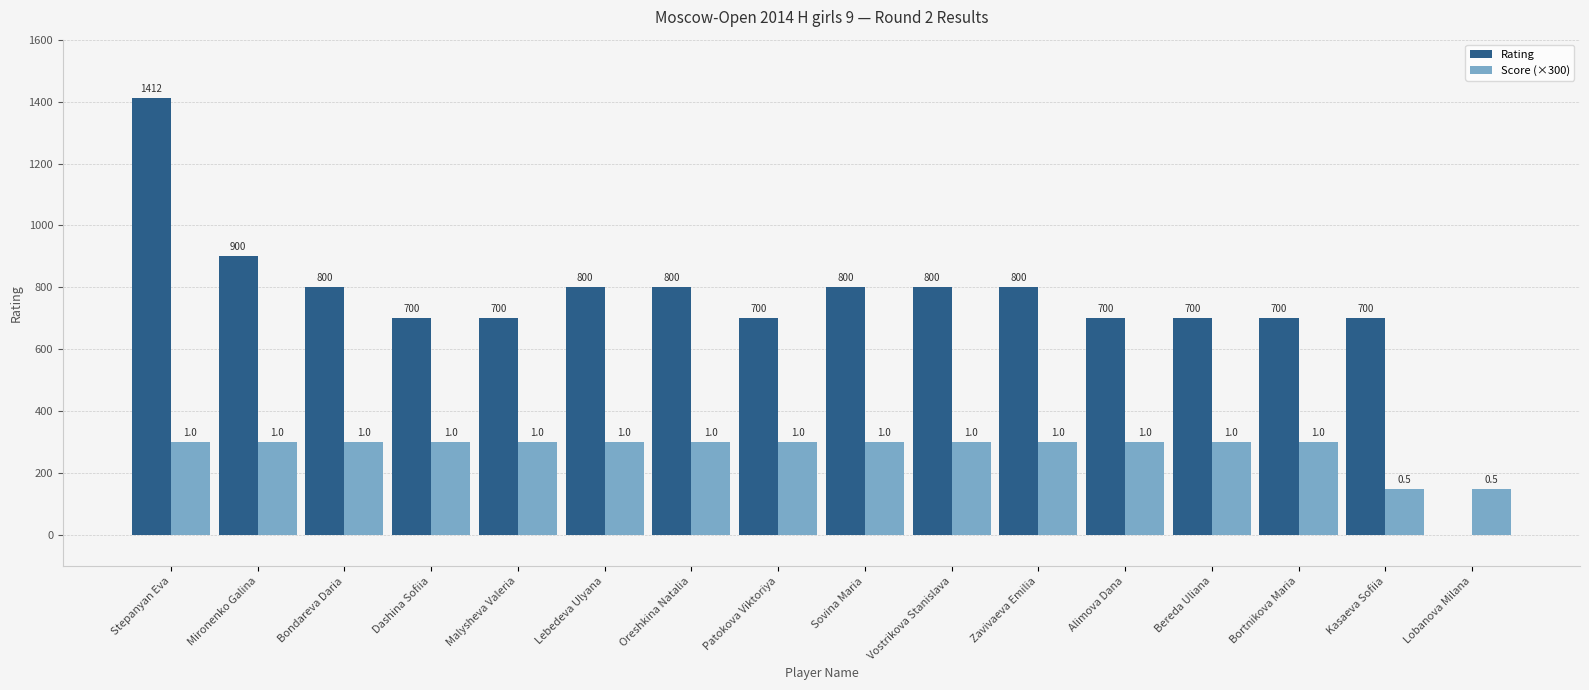

At how many categories does at least one series exceed 1095?

1